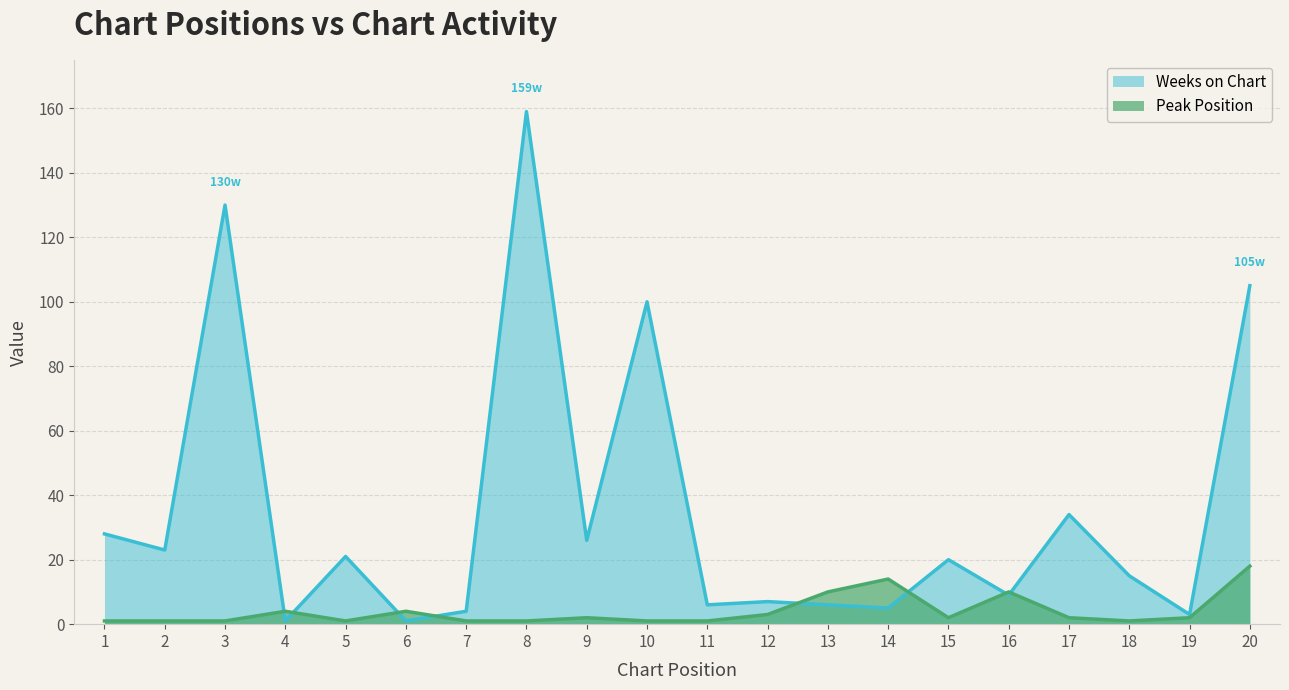

What are all the series names shown in the legend?

Peak Position, Weeks on Chart